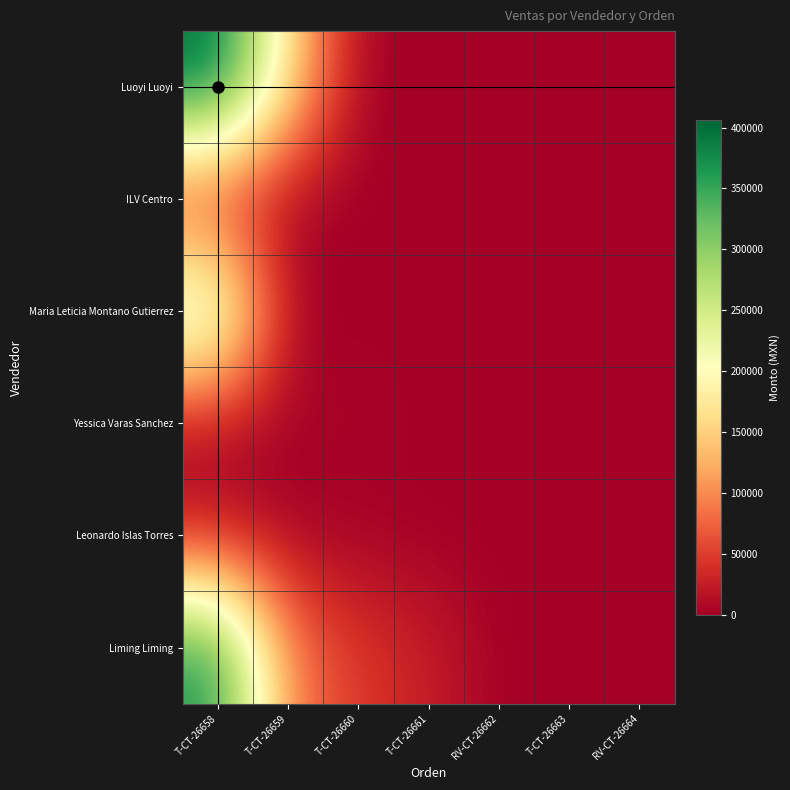

Reading right to left, what are all the values shown in this chart?

Luoyi Luoyi: RV-CT-26664=0	T-CT-26663=0	RV-CT-26662=0	T-CT-26661=0	T-CT-26660=0	T-CT-26659=165000	T-CT-26658=406360
ILV Centro: RV-CT-26664=0	T-CT-26663=0	RV-CT-26662=0	T-CT-26661=0	T-CT-26660=0	T-CT-26659=0	T-CT-26658=20460
Maria Leticia Montano Gutierrez: RV-CT-26664=0	T-CT-26663=0	RV-CT-26662=0	T-CT-26661=0	T-CT-26660=0	T-CT-26659=990	T-CT-26658=283430
Yessica Varas Sanchez: RV-CT-26664=0	T-CT-26663=0	RV-CT-26662=0	T-CT-26661=0	T-CT-26660=6532	T-CT-26659=1700	T-CT-26658=3960
Leonardo Islas Torres: RV-CT-26664=0	T-CT-26663=0	RV-CT-26662=0	T-CT-26661=0	T-CT-26660=0	T-CT-26659=0	T-CT-26658=14200
Liming Liming: RV-CT-26664=0	T-CT-26663=0	RV-CT-26662=0	T-CT-26661=27360	T-CT-26660=45600	T-CT-26659=91200	T-CT-26658=372310